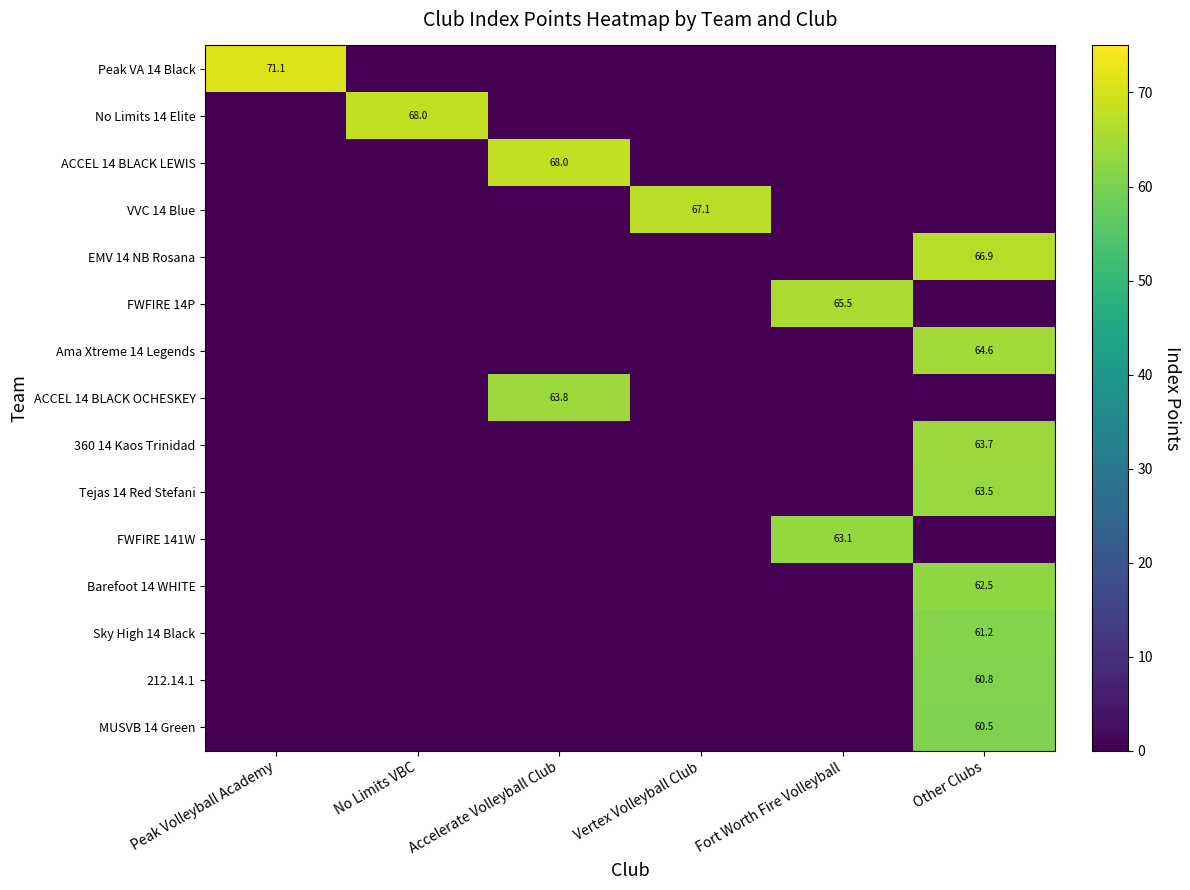

At which category is the sum across all series the highest?

Other Clubs